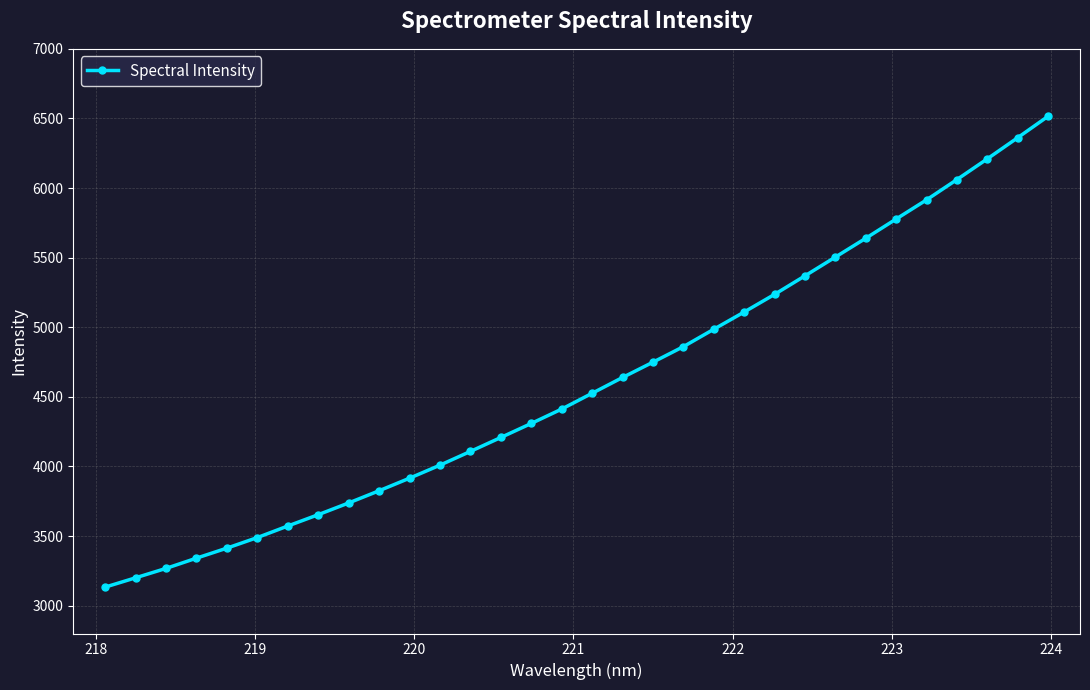

What is the difference between the maximum and minimum values?

3382.5